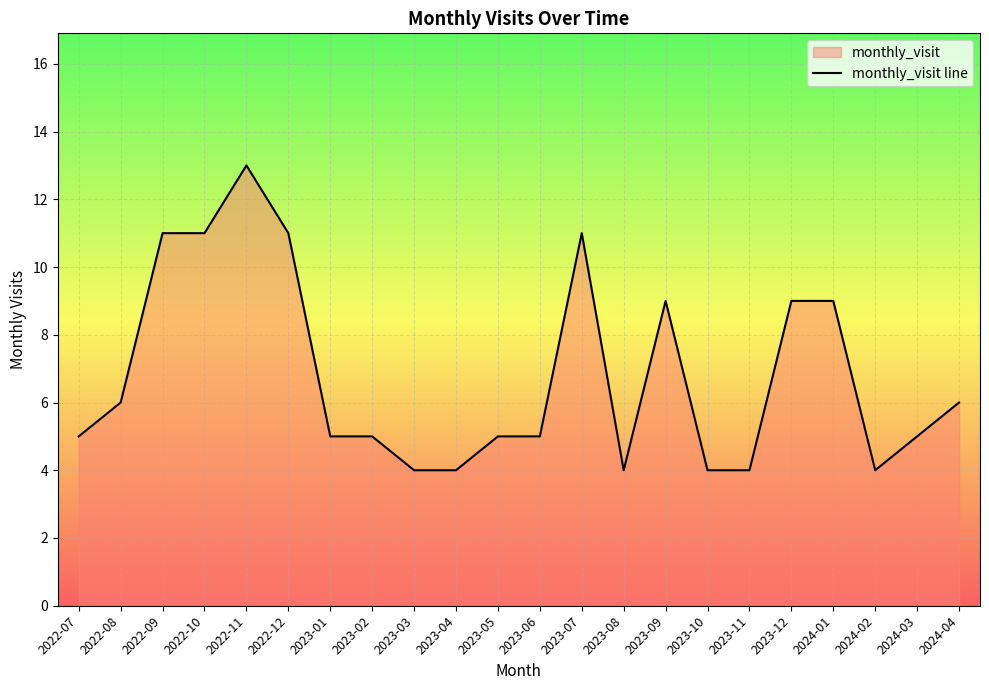

Which category has the lowest value across all series?

2023-03